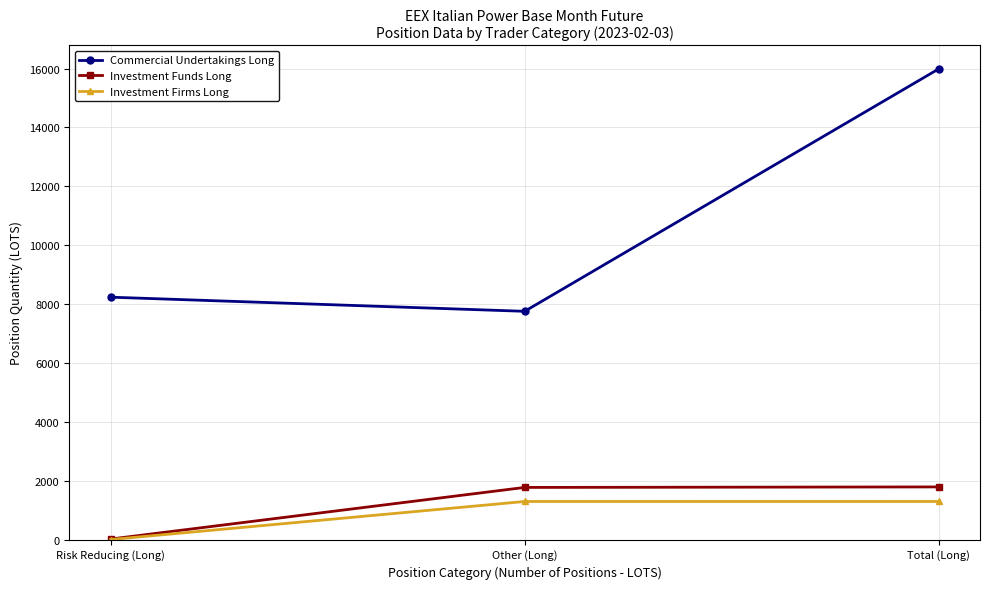

Count the number of data series in this chart.

3